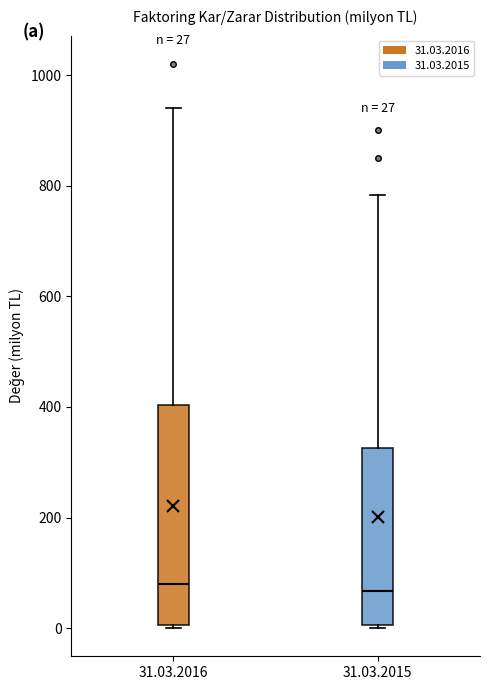

Comparing the boxes themselves (not the whiskers), which one is the tallest?

31.03.2016